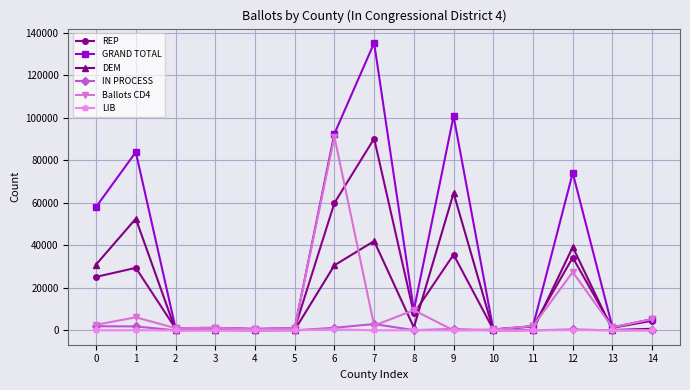

Is the value of DEM at 13 greater than the value of REP at 7?

No